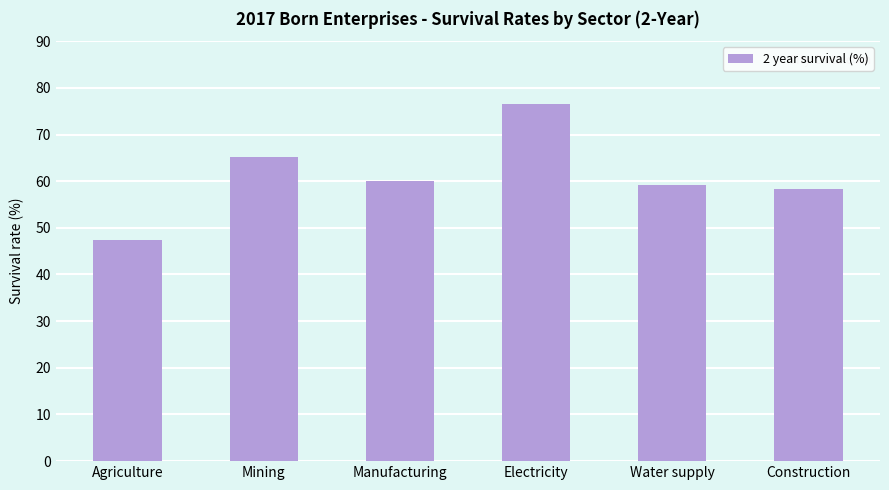

What is the smallest value displayed?

47.3